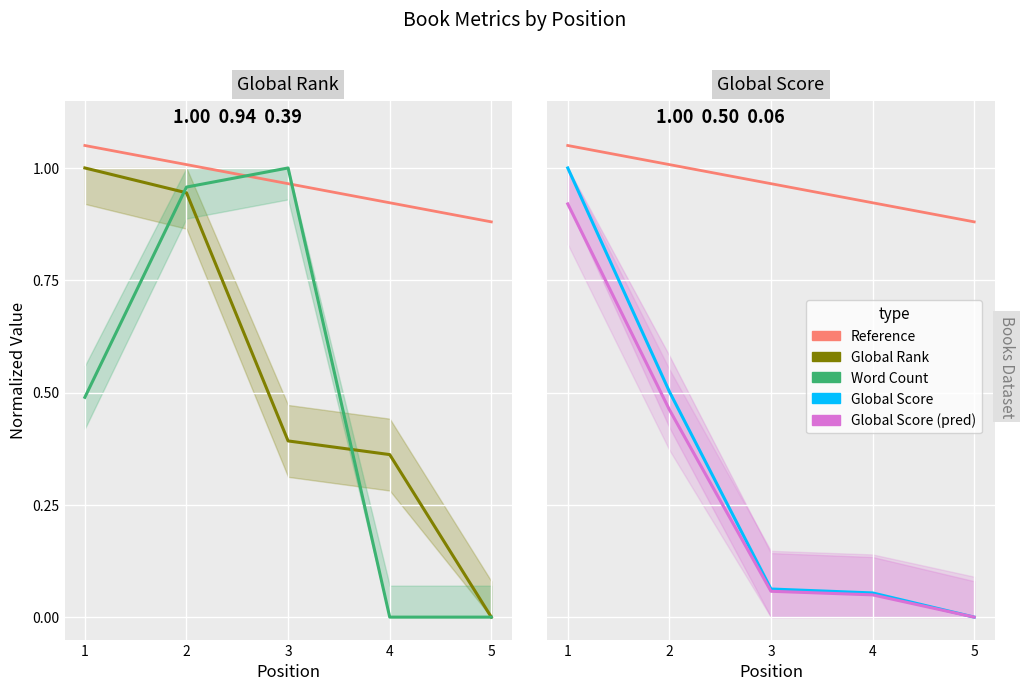

What is the value of the Global Rank point at the 3rd from the left?

0.4